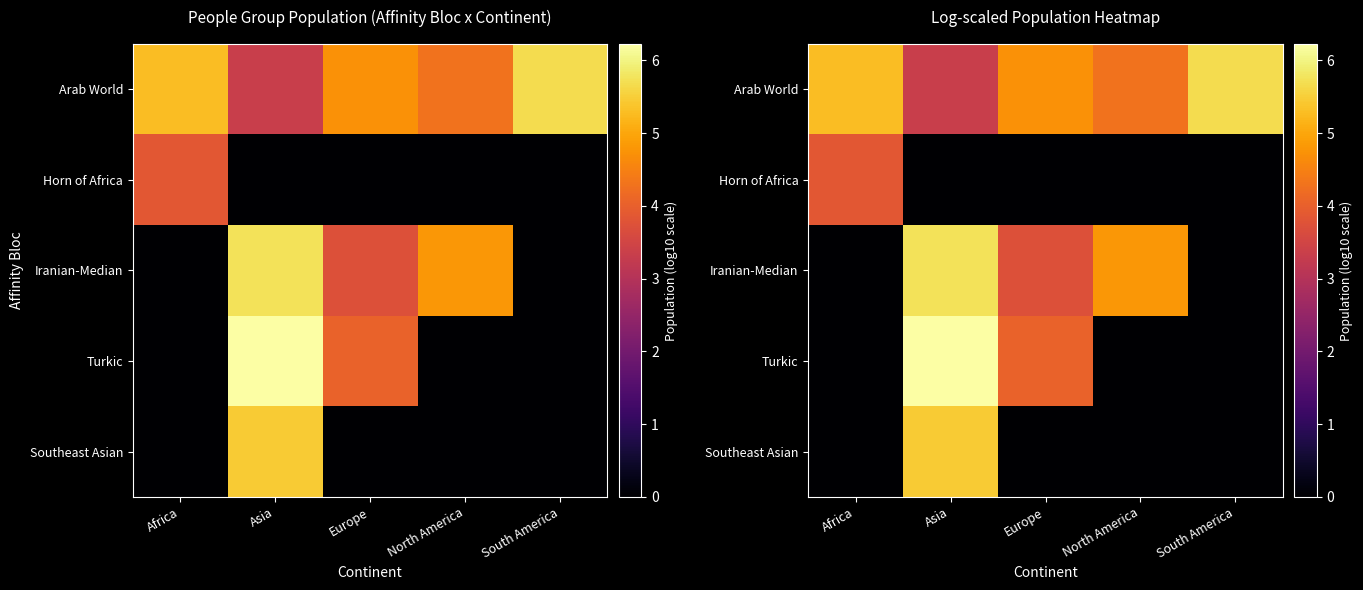

At which label is Arab World closest to 4?

North America